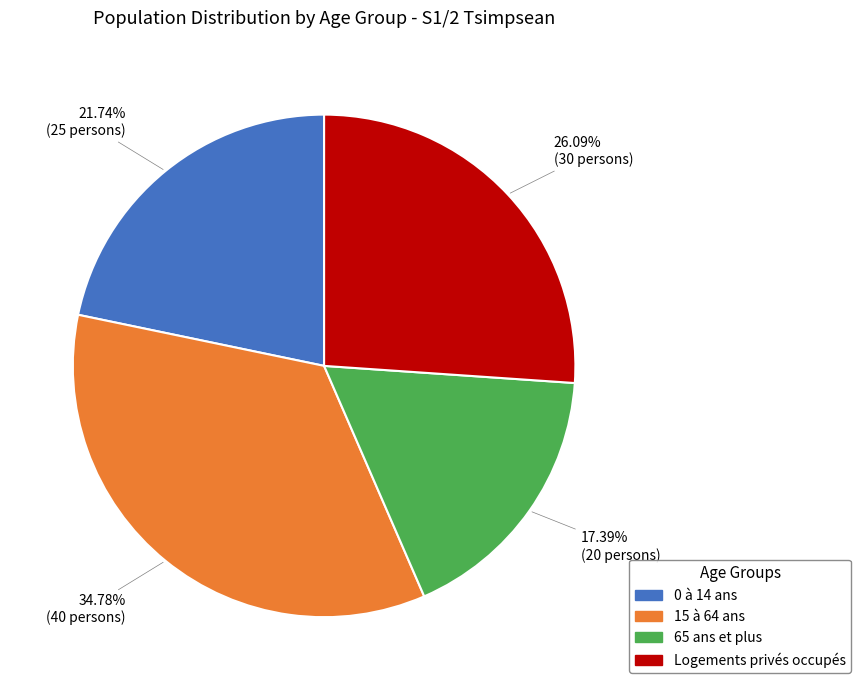

Which has a higher value, Logements privés occupés or 15 à 64 ans?

15 à 64 ans